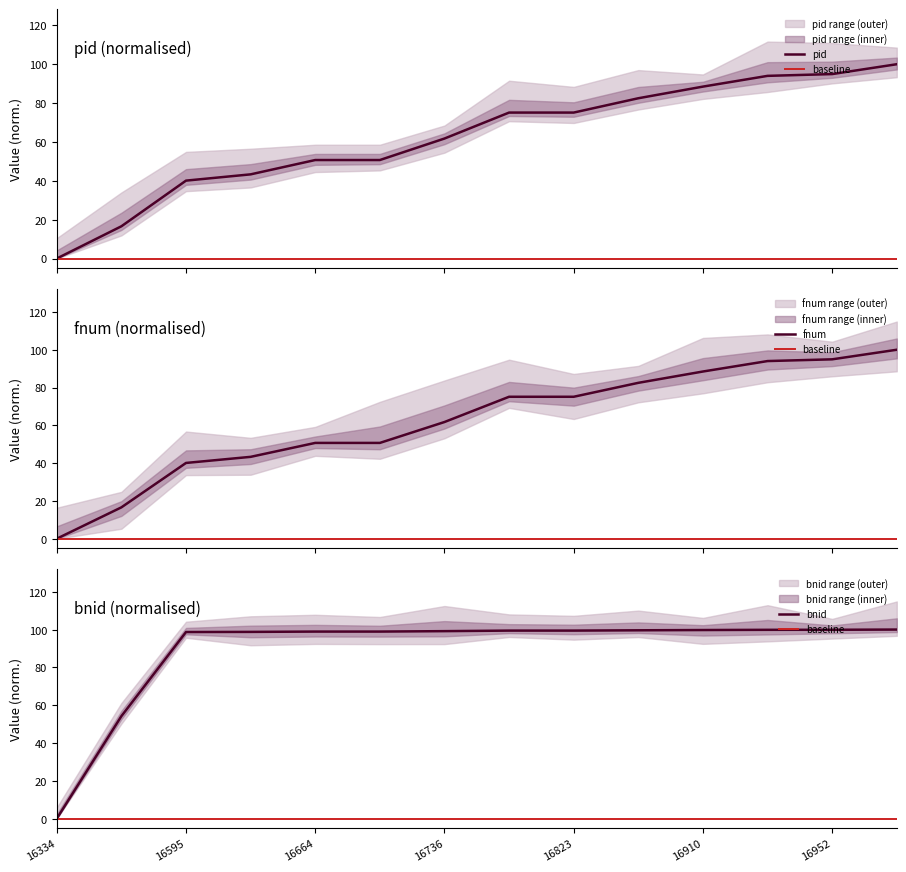

Does the chart display data point markers on the line(s)?

No